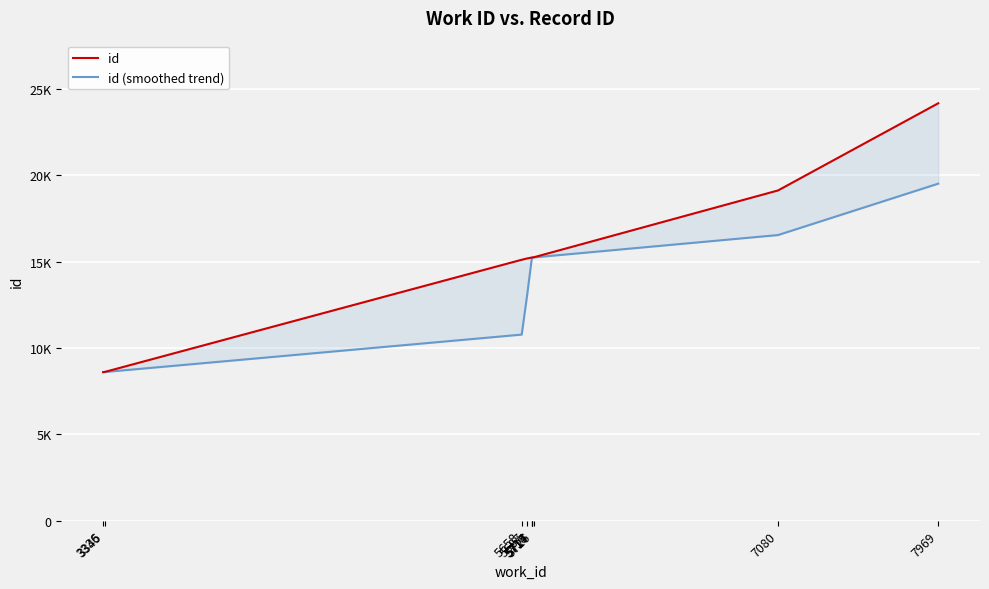

Rank the series by their maximum value, from lowest to highest.

id (smoothed trend), id